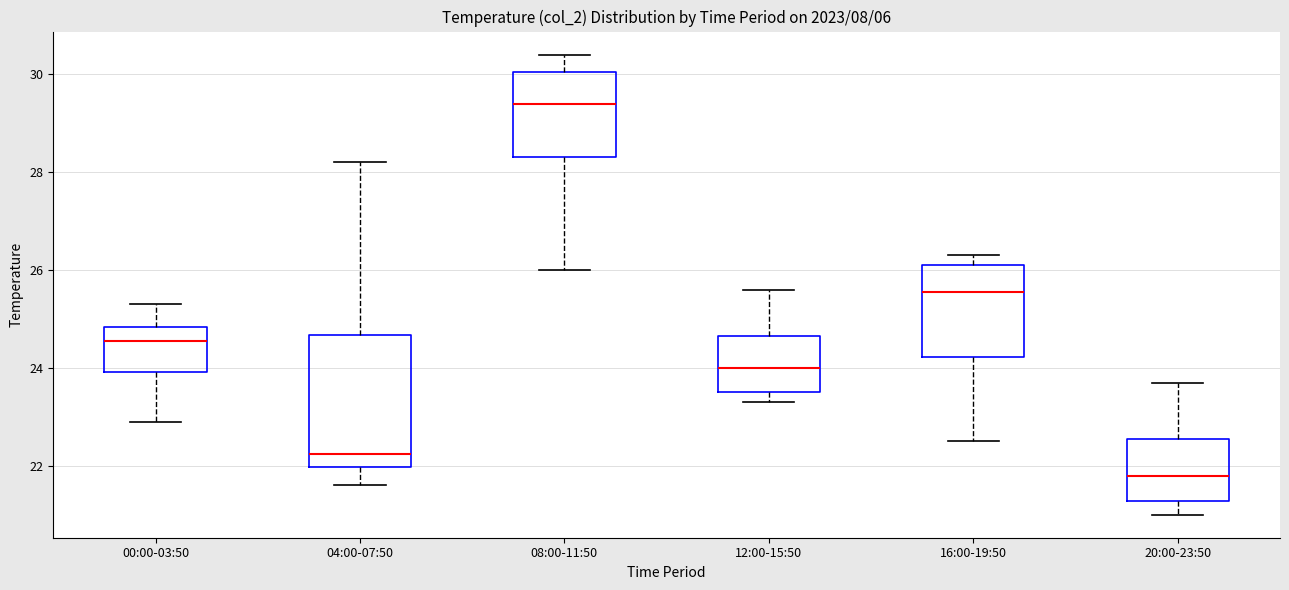

Which box has the highest median line?

08:00-11:50